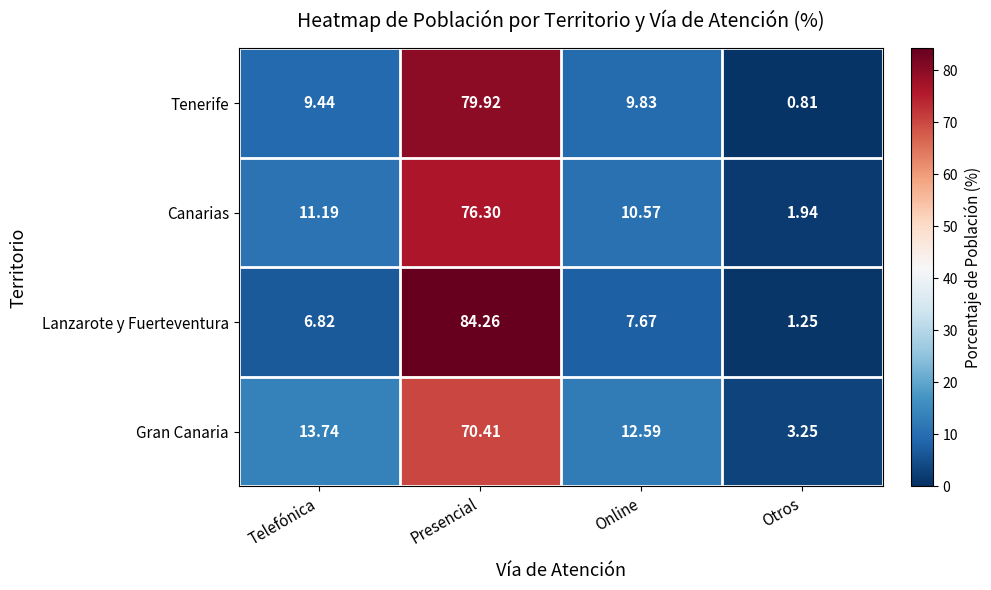

Which category has the lowest value in the Tenerife series?

Otros